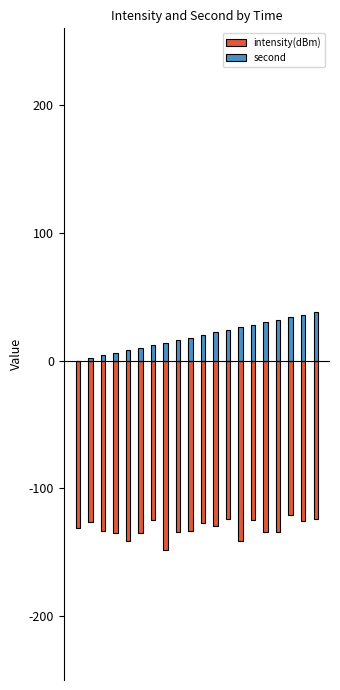

Which series changed the most between 4 and 9?

second